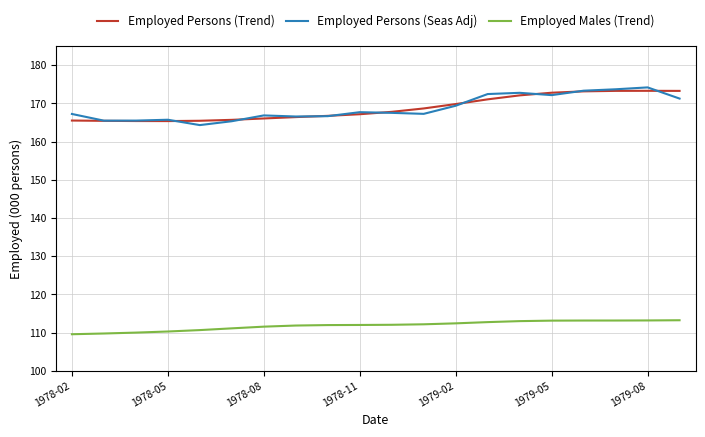

What is the maximum value shown in the chart?

174.2